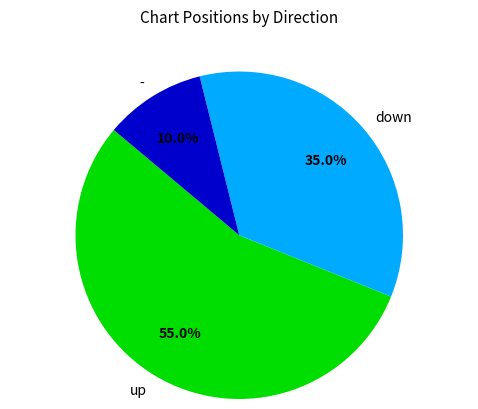

Which slice represents more than half of the pie?

up